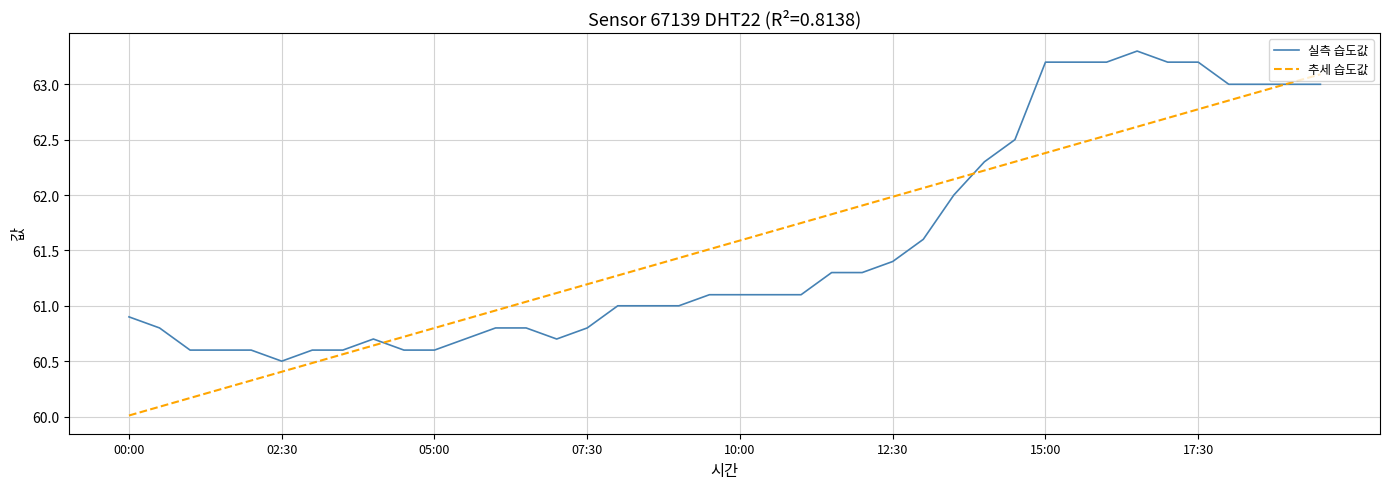

List the series in order of their peak value, highest first.

실측 습도값, 추세 습도값